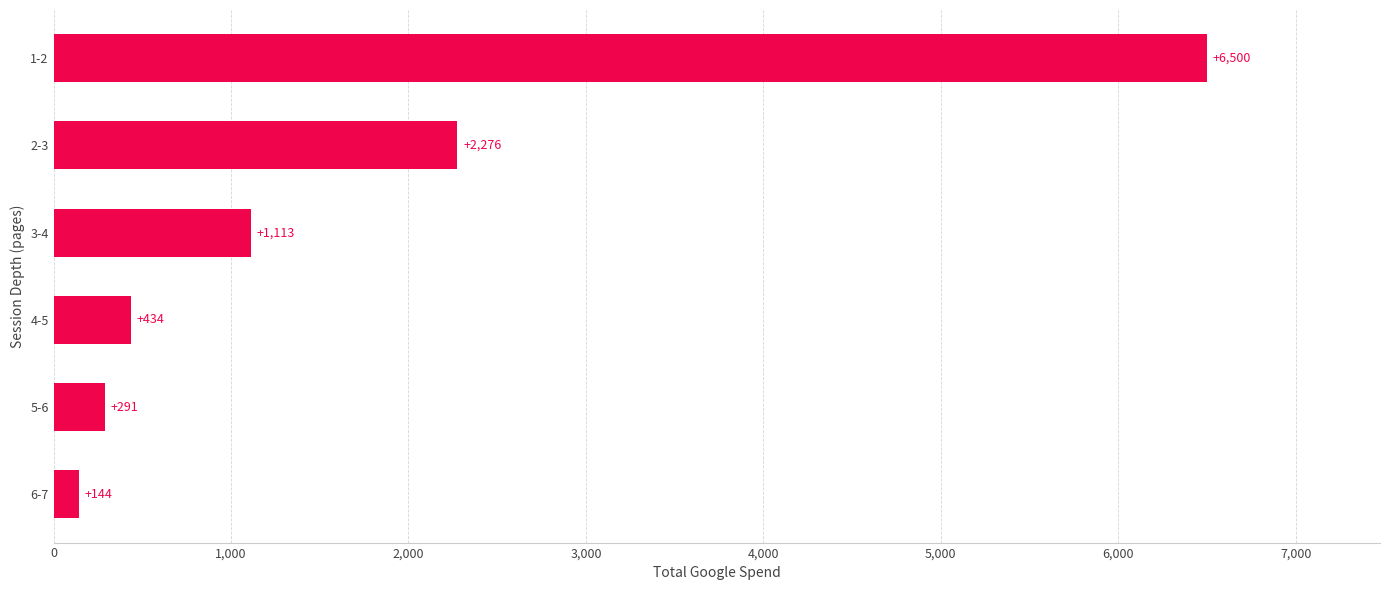

List the labels in order of value, smallest first.

6-7, 5-6, 4-5, 3-4, 2-3, 1-2